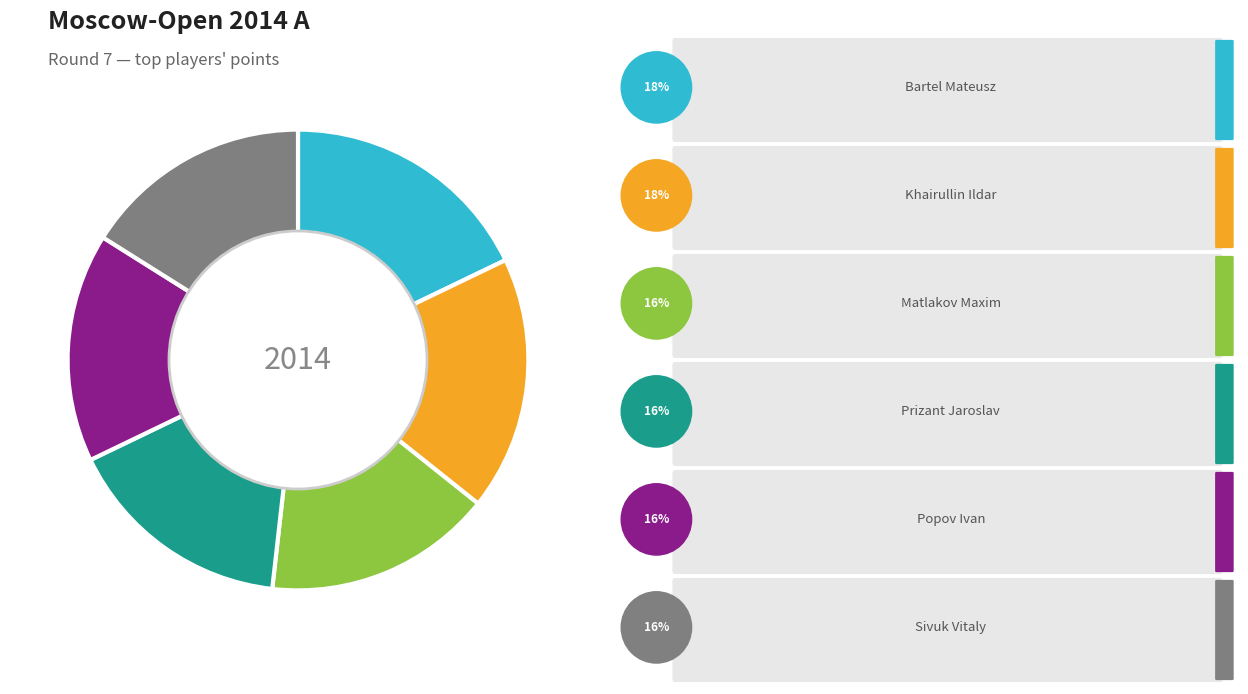

Between Matlakov Maxim and Prizant Jaroslav, which is larger?

Matlakov Maxim